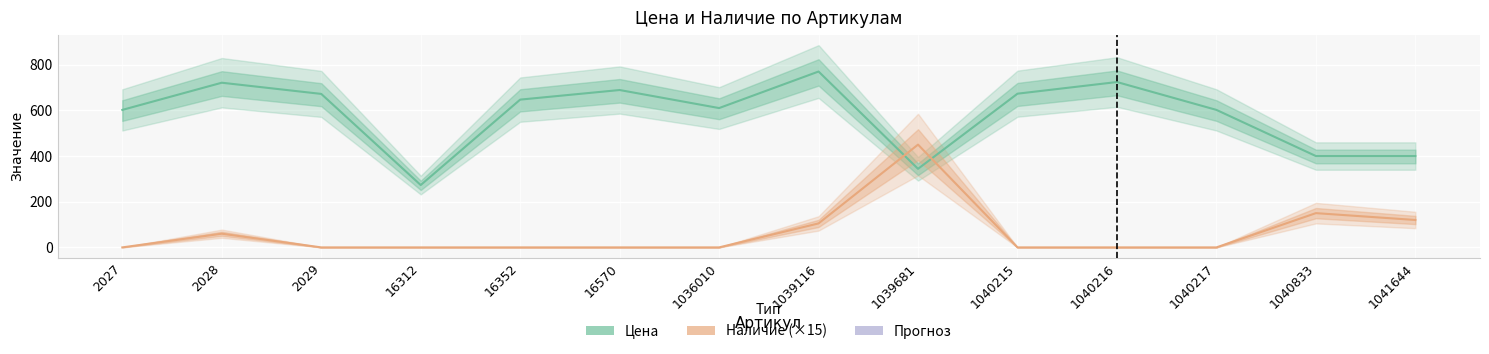

Between 2027 and 1040217, which series saw the biggest shift?

Цена